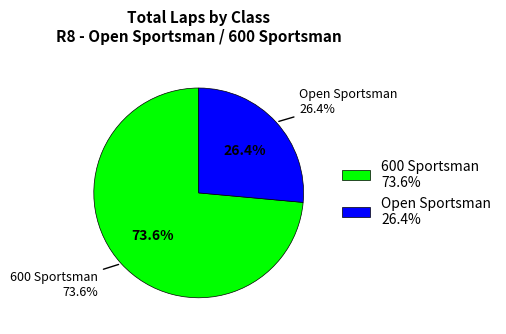

What is the largest slice in the pie chart?

600 Sportsman